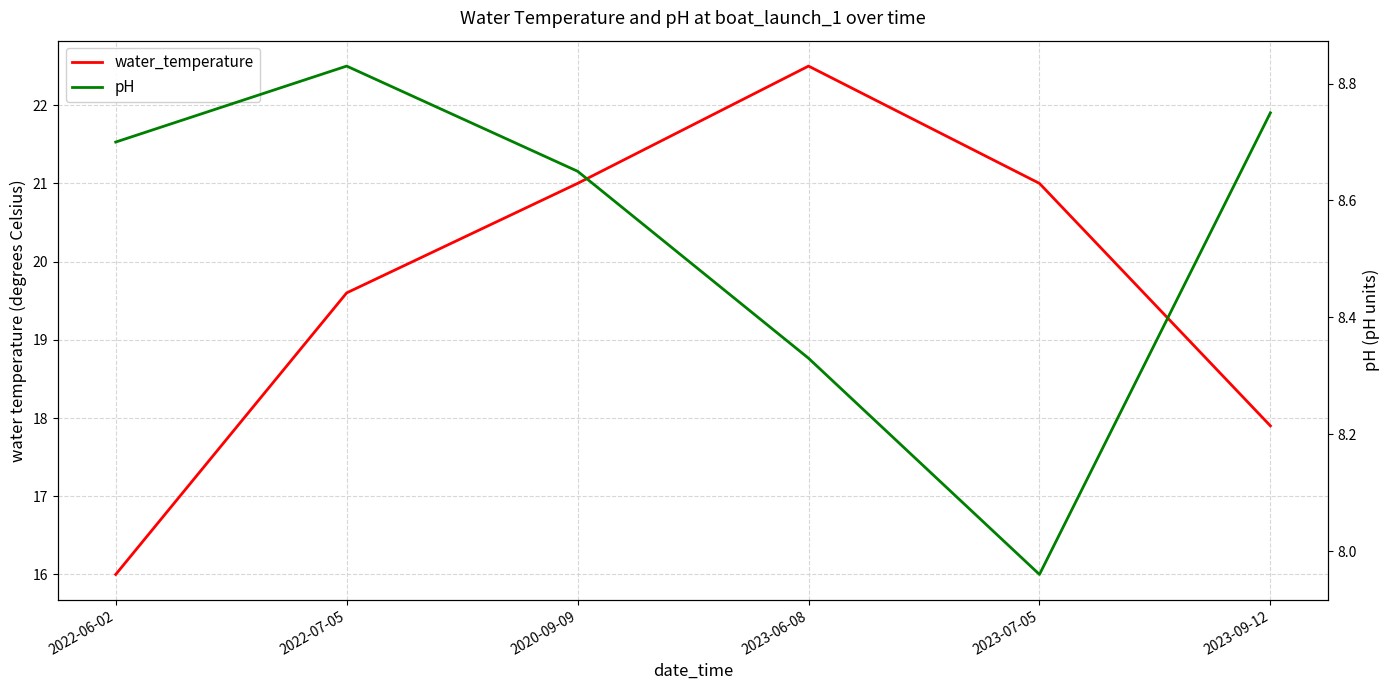

Is it true that pH equals 8.8 at 2022-07-05?

True